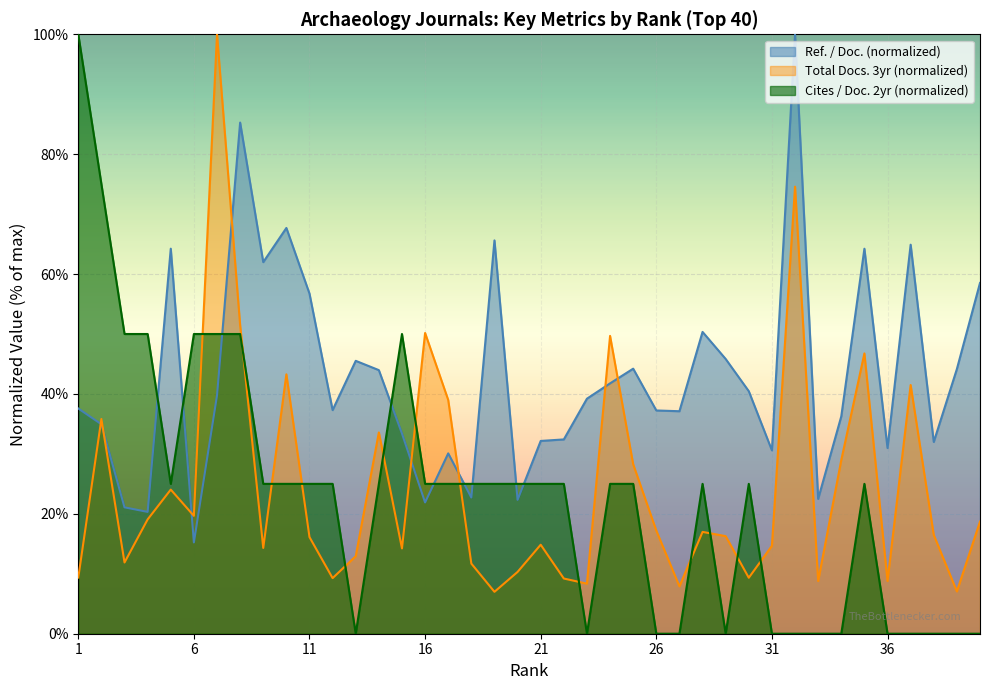

Reading left to right, what are all the values shown in this chart?

Cites / Doc. (2years): 100.0	75.0	50.0	50.0	25.0	50.0	50.0	50.0	25.0	25.0	25.0	25.0	0.0	25.0	50.0	25.0	25.0	25.0	25.0	25.0	25.0	25.0	0.0	25.0	25.0	0.0	0.0	25.0	0.0	25.0	0.0	0.0	0.0	0.0	25.0	0.0	0.0	0.0	0.0	0.0
Ref. / Doc.: 37.6	34.9	21.1	20.3	64.2	15.2	39.7	85.3	62.0	67.7	56.7	37.3	45.5	44.0	33.4	21.9	30.1	22.7	65.6	22.3	32.2	32.4	39.2	41.8	44.2	37.2	37.1	50.3	45.8	40.5	30.6	100.0	22.5	36.3	64.2	31.0	64.9	32.0	44.2	58.5
Total Docs. (3years): 9.4	35.8	11.9	19.1	24.0	19.7	100.0	51.5	14.3	43.3	16.1	9.3	12.9	33.6	14.2	50.2	39.0	11.7	7.0	10.3	14.8	9.2	8.4	49.7	28.3	17.2	7.9	17.0	16.3	9.3	14.7	74.6	8.8	29.0	46.8	8.8	41.5	16.5	7.1	18.7